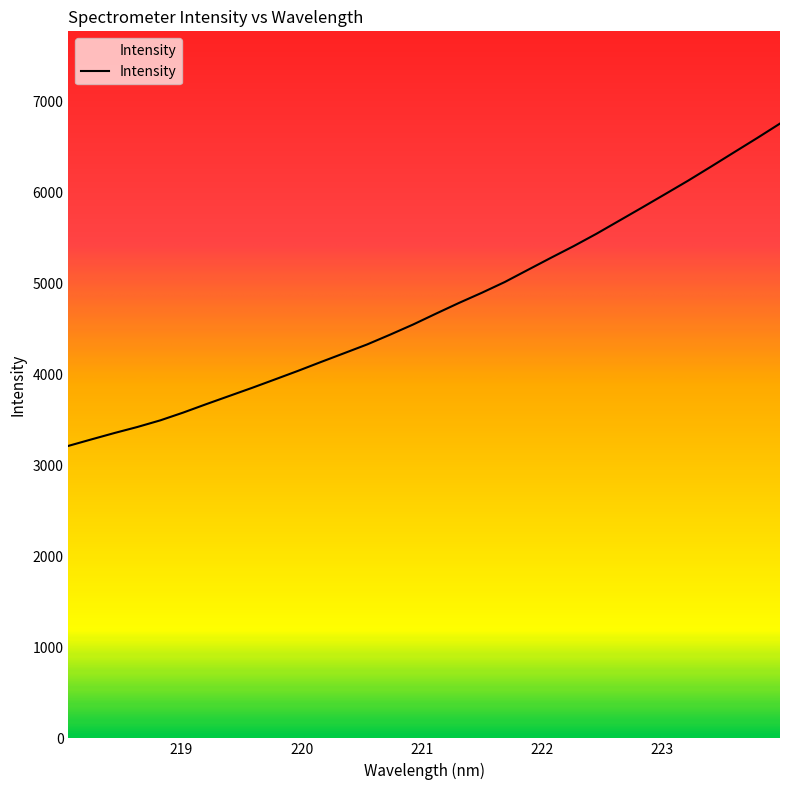

What is the difference between the maximum and minimum values?

3541.3